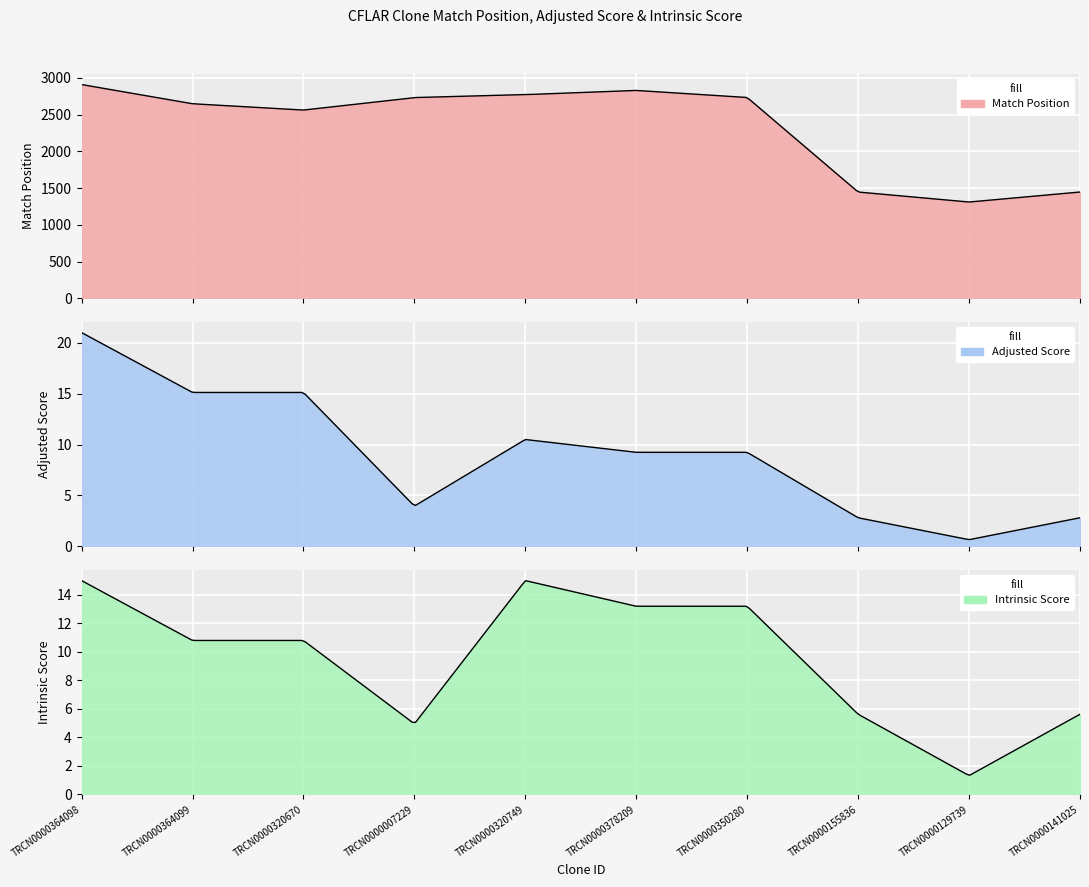

True or false: Intrinsic Score has a value of 1.5 at TRCN0000007229.

False